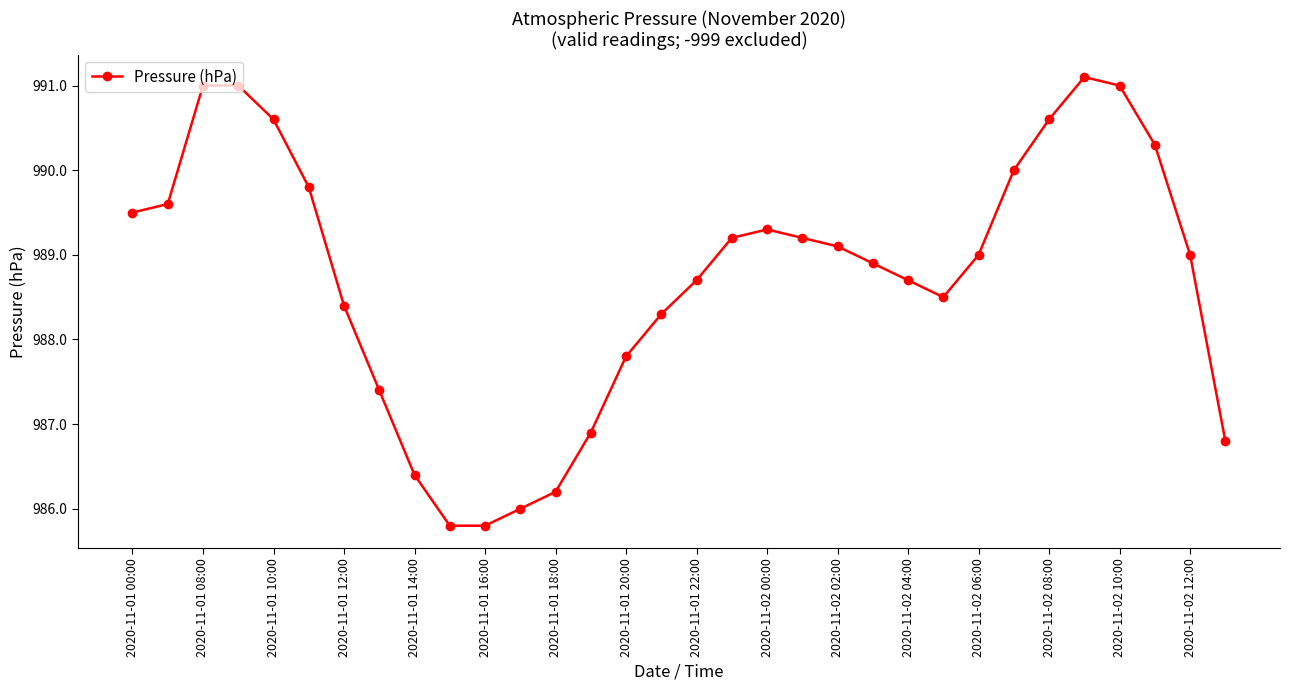

What is the difference between the second highest and minimum values?

5.2